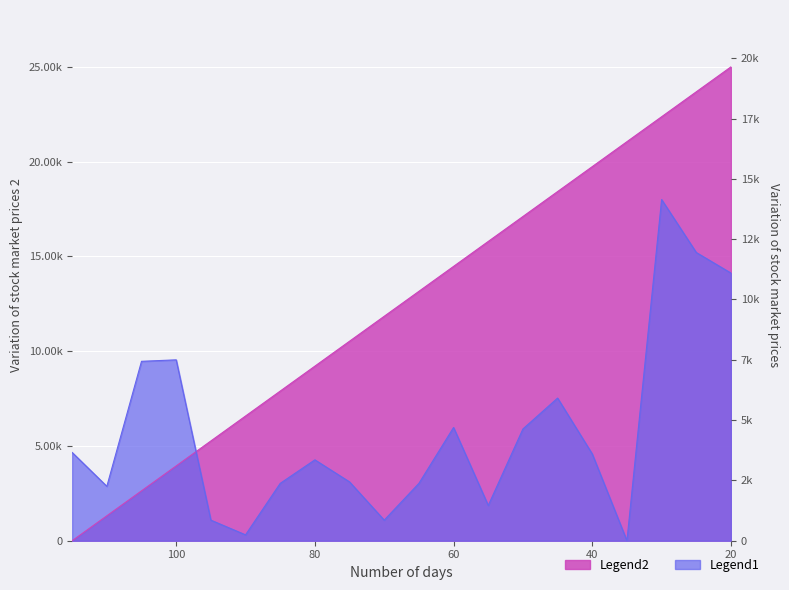

What is the approximate value of Legend1 at 40?

4577.6